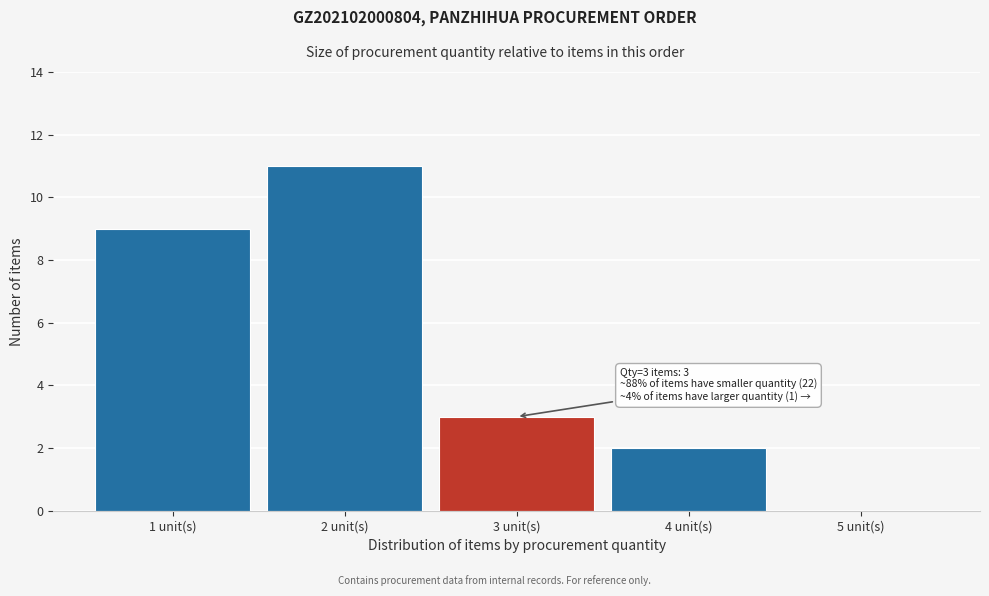

Which range on the x-axis has the tallest bar?

1.5 to 2.5